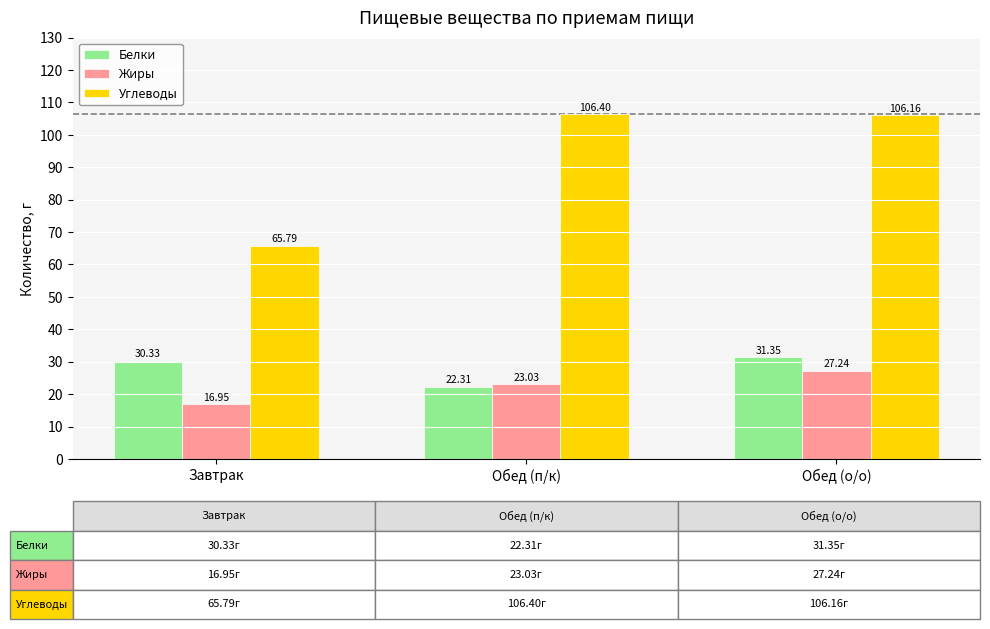

Where is Углеводы nearest to the value 86?

Обед (о/о)